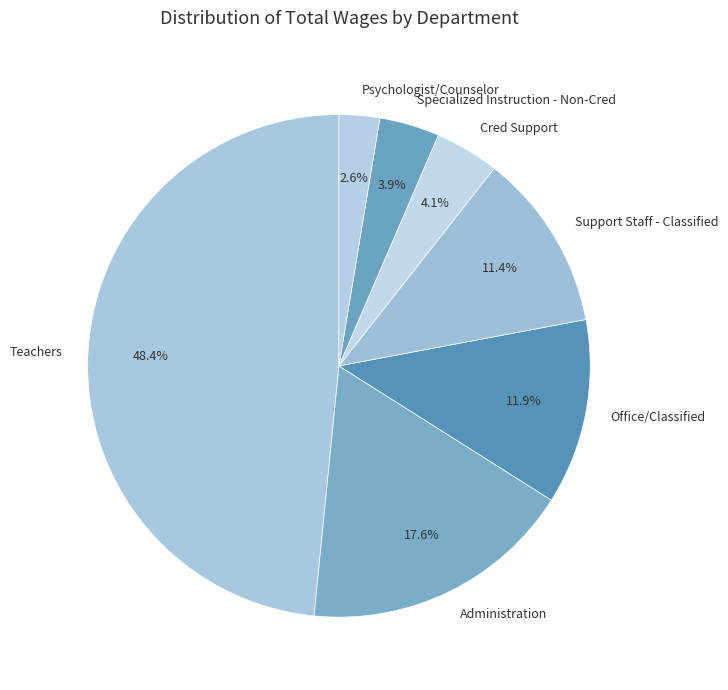

Count the number of slices in the pie.

7